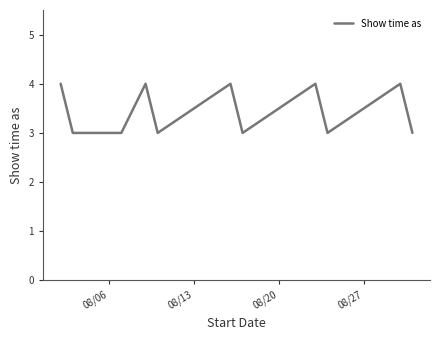

What is the maximum value shown in the chart?

4